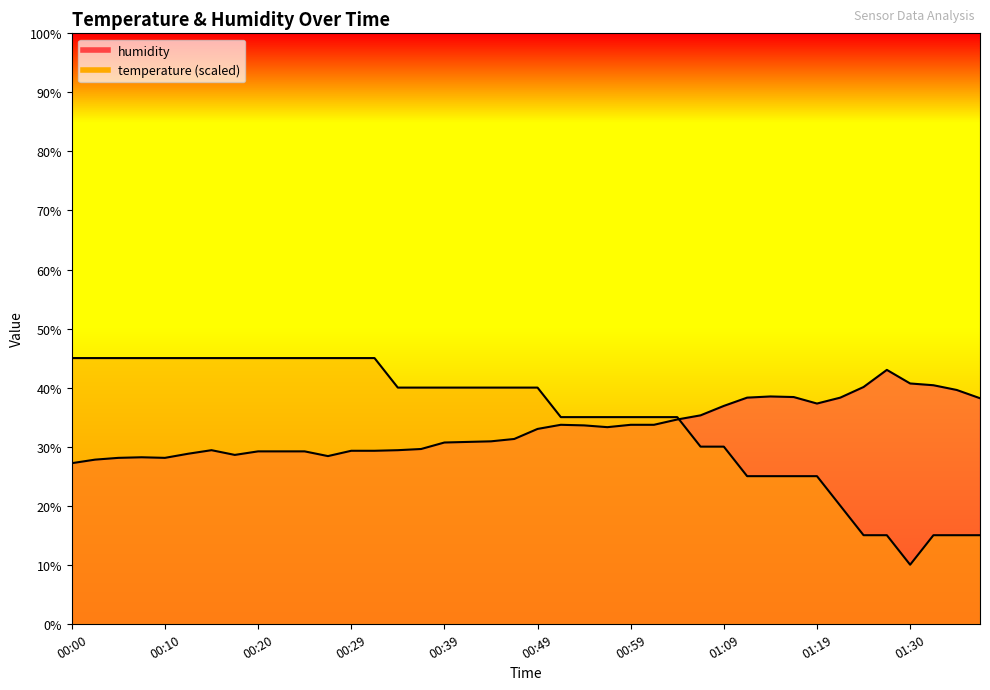

What is the value of the temperature point at the 29th from the left?

30.0